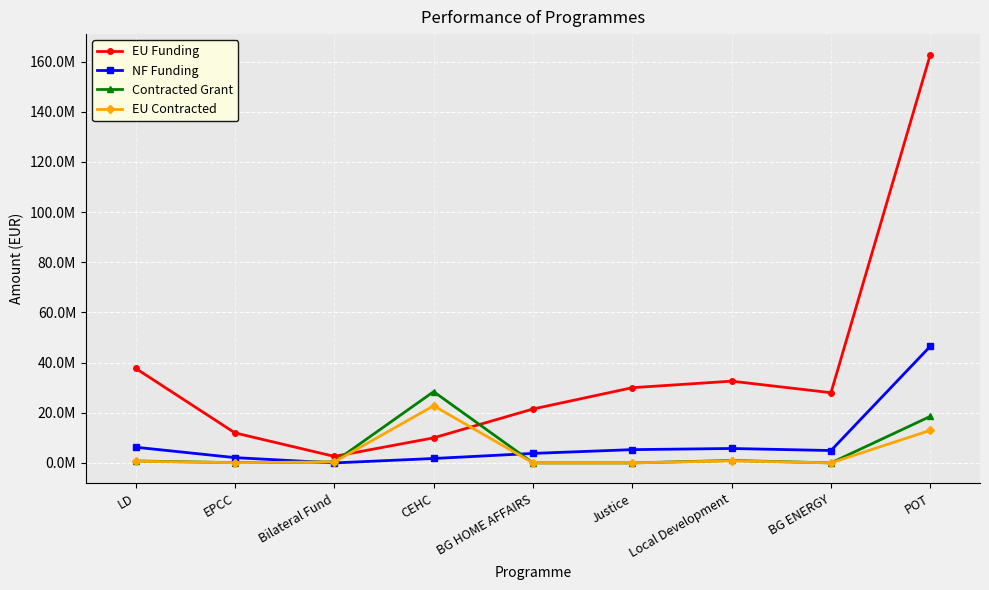

Is it true that EU Contracted equals 713212.8 at Bilateral Fund?

False